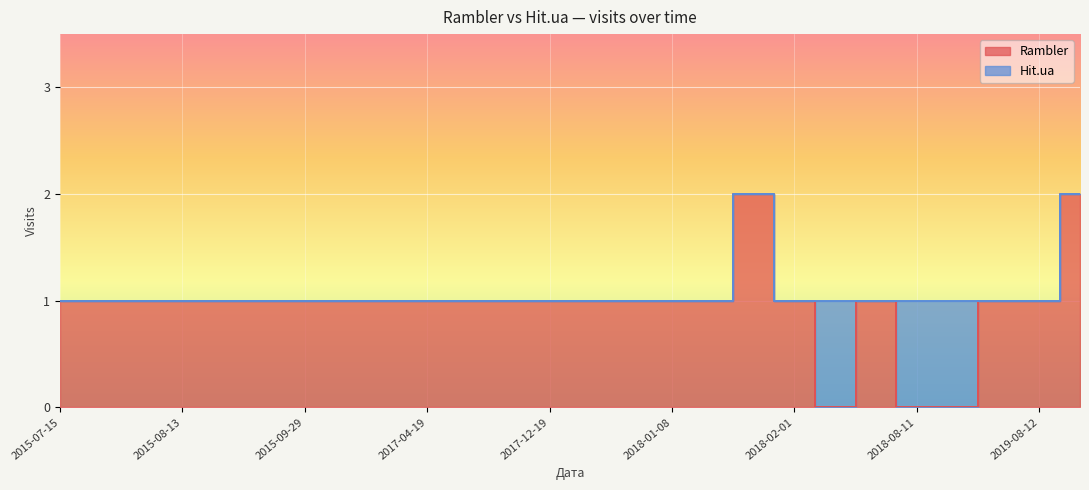

Which has a higher value, 2017-12-22 or 2015-09-07?

2017-12-22